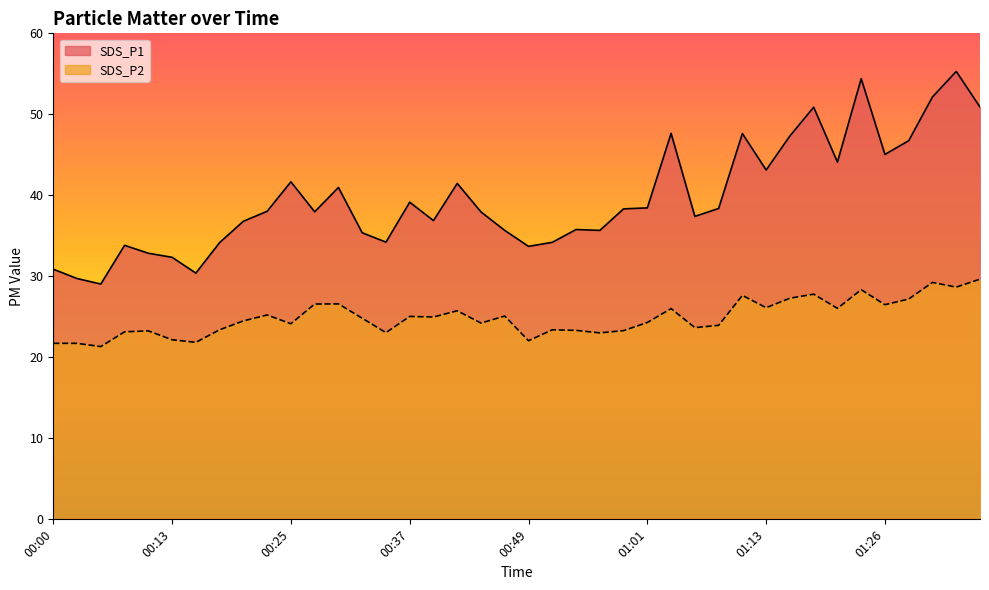

True or false: SDS_P1 has a value of 55.3 at 01:33.

True